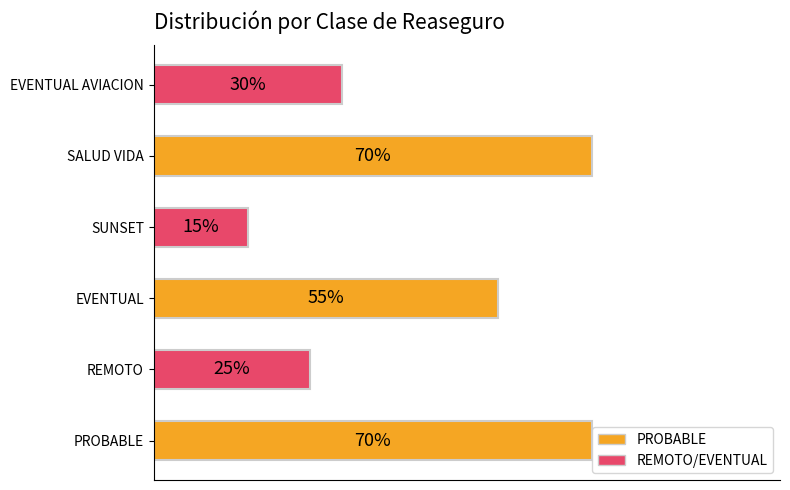

What is the difference between the maximum and minimum values?

0.5